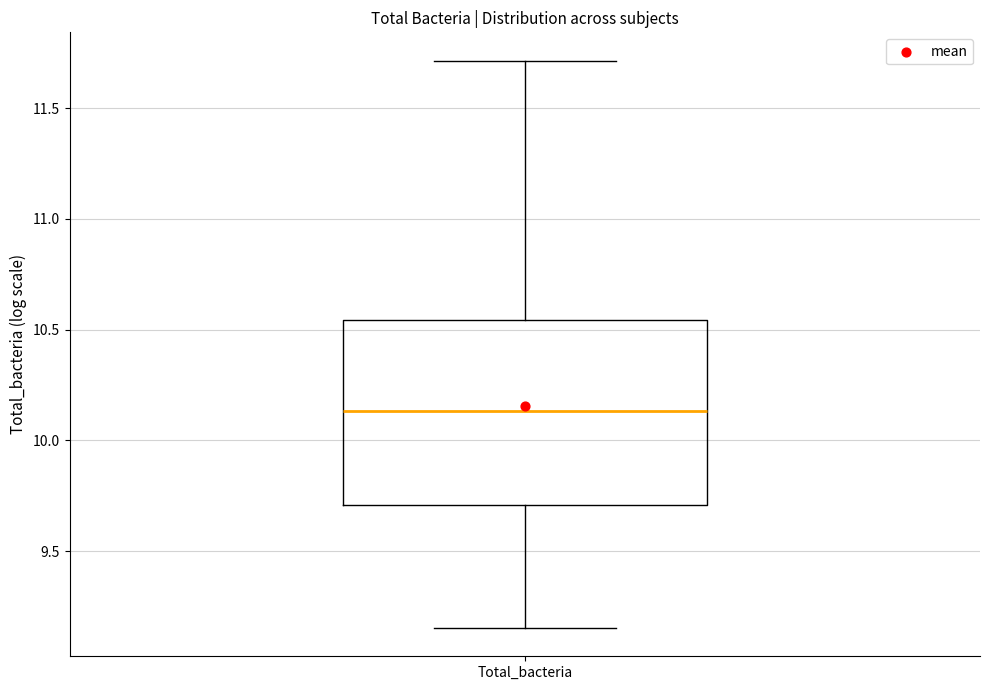

Read this box plot against the y-axis: the position of the median line, the range covered by the box, and the ends of both whiskers. The values are not printed on the chart, so give them approximately, as read against the axis.

median 10.15, box 9.70 to 10.55, whiskers 9.15 to 11.70